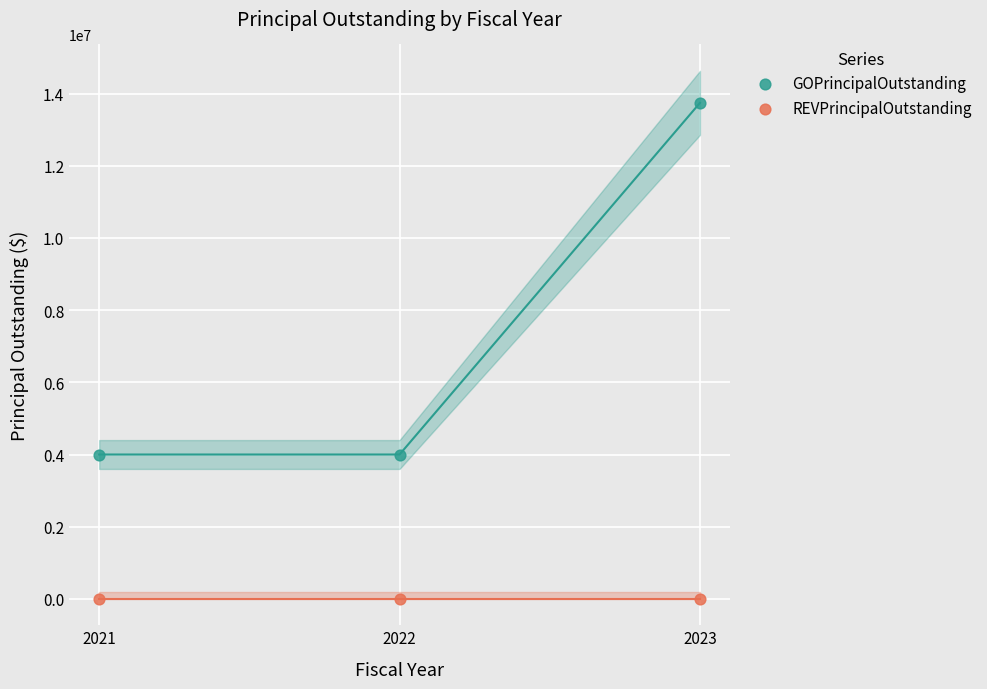

What are all the series names shown in the legend?

GOPrincipalOutstanding, REVPrincipalOutstanding